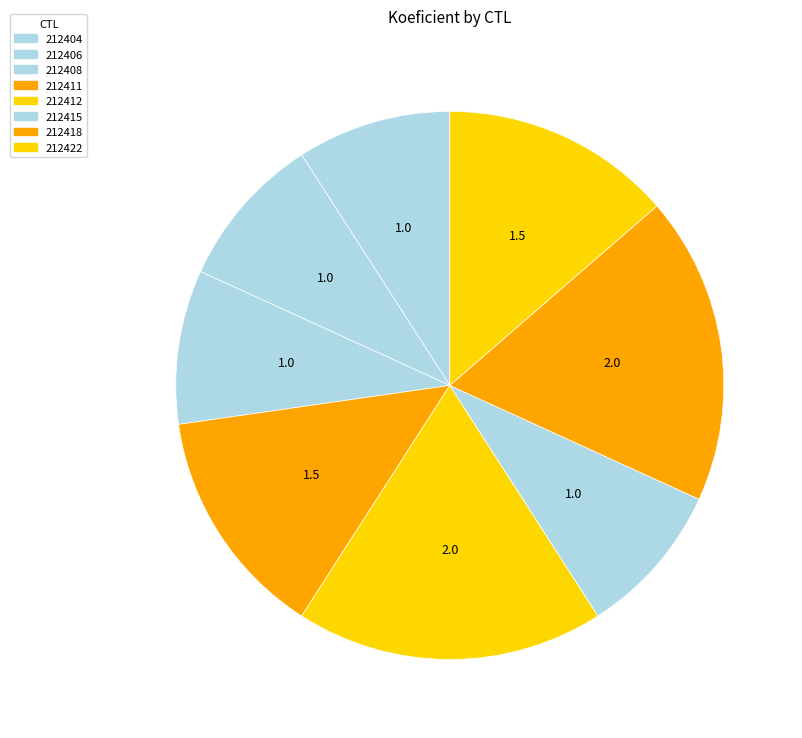

How many segments does this pie chart have?

8